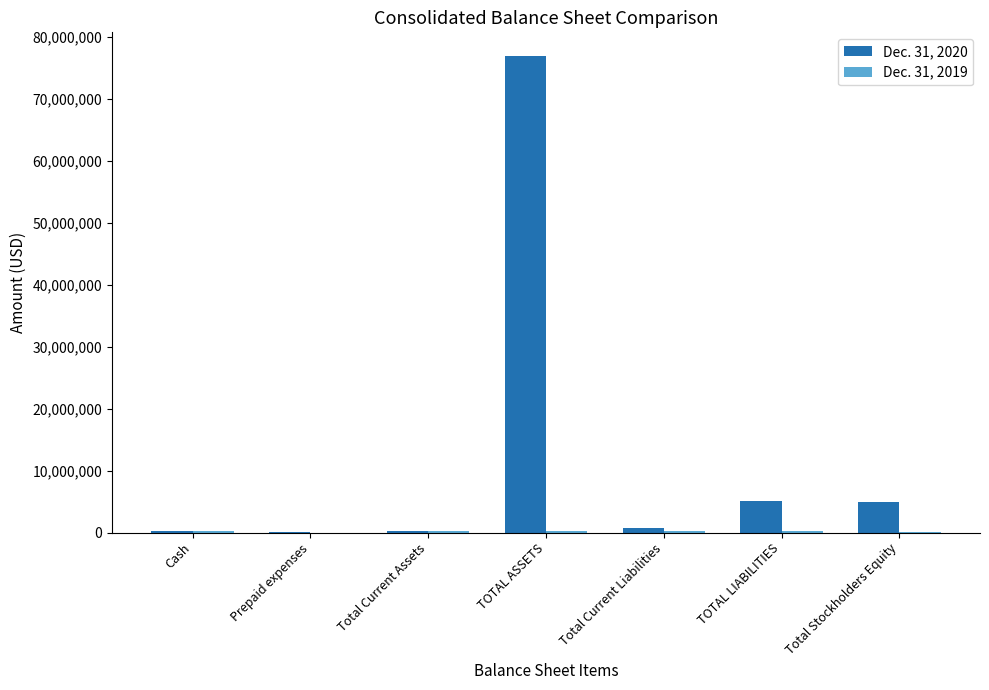

At which category is the sum across all series the highest?

TOTAL ASSETS